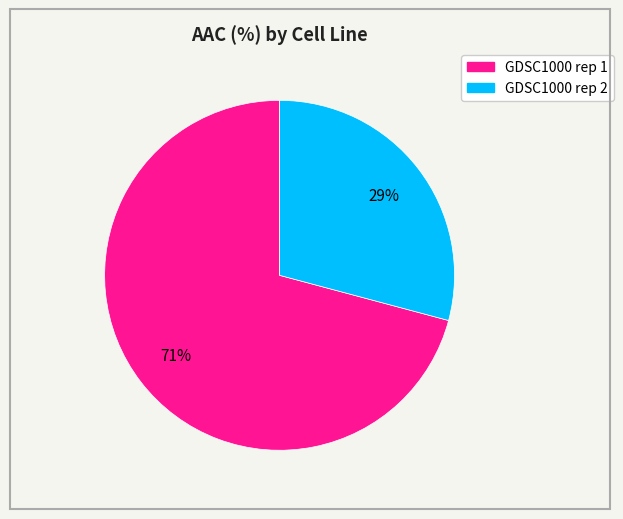

To the nearest percent, what is the combined percentage of GDSC1000 rep 1 and GDSC1000 rep 2?

100%